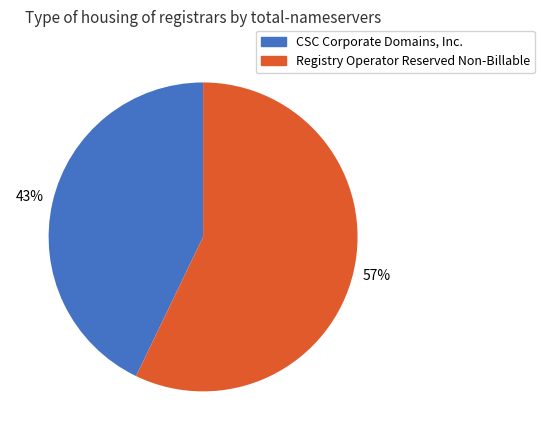

To the nearest percent, what is the difference between the largest and smallest slice percentages?

14%